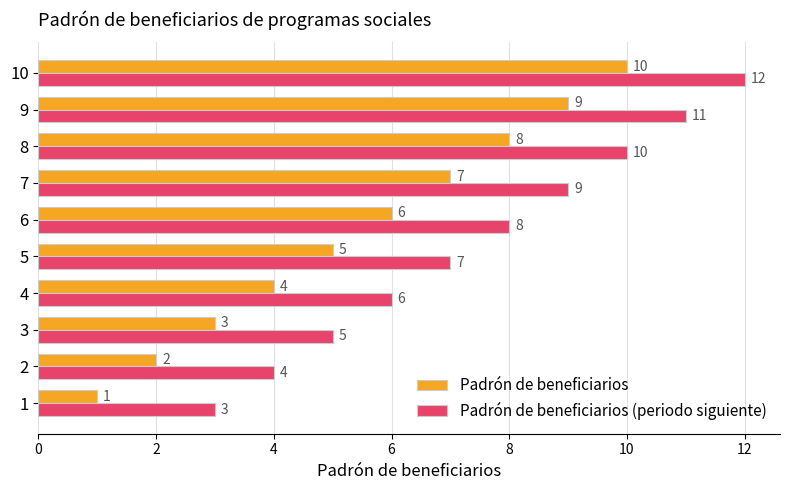

Which label corresponds to the largest value in the chart?

10